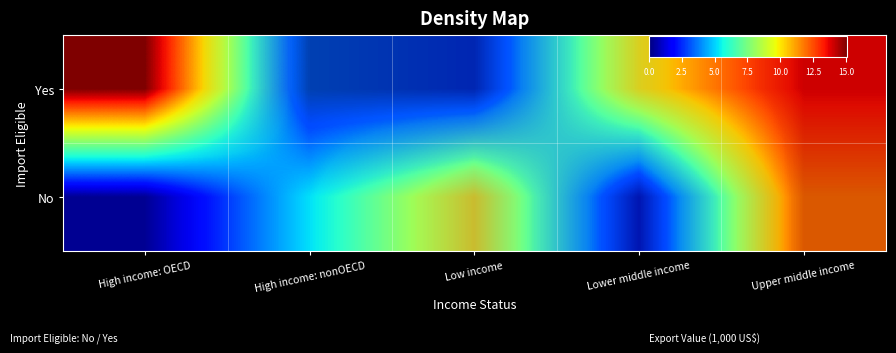

Rank the series at Low income from lowest to highest value.

Yes, No